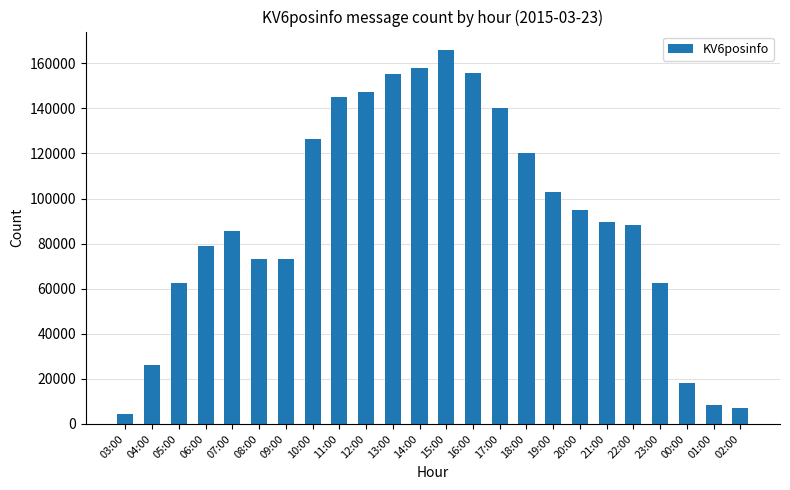

What position from the left is 14:00?

12